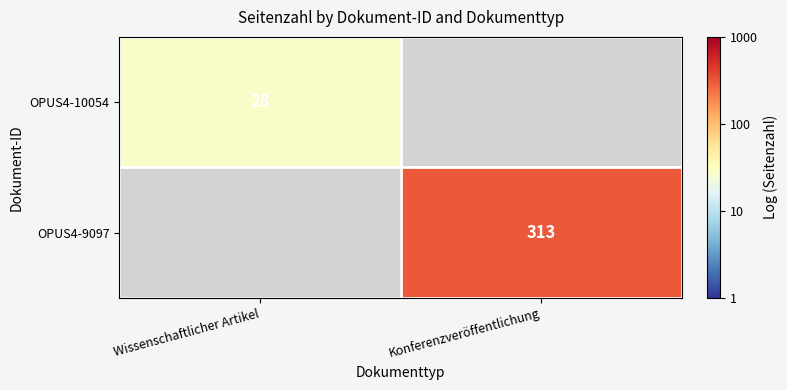

The OPUS4-10054 series shows 0.7 at Wissenschaftlicher Artikel. True or false?

False